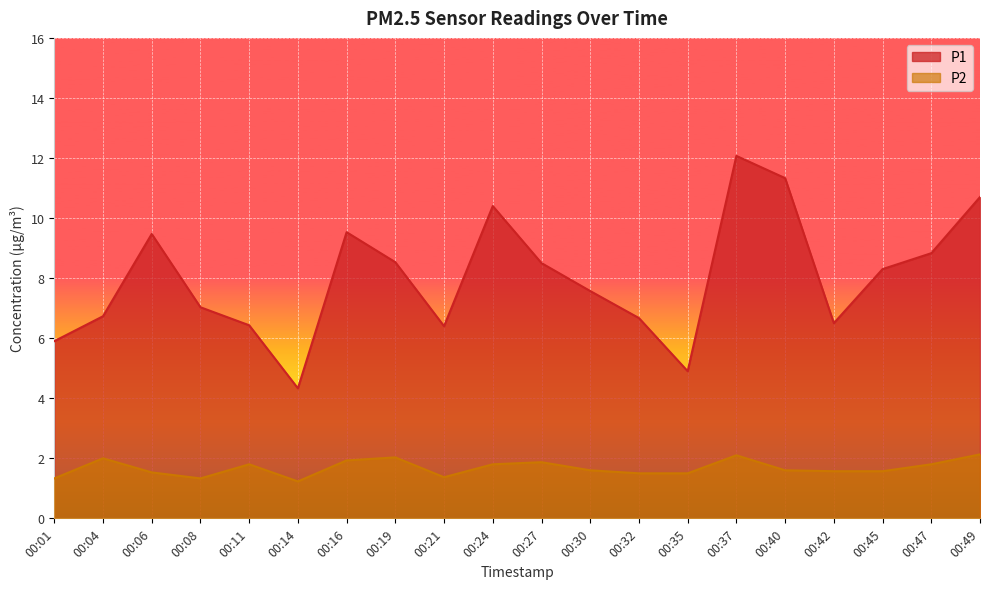

True or false: P2 has a value of 1.2 at 00:14.

True